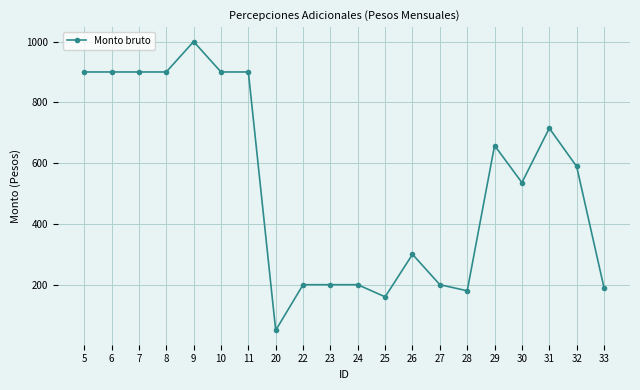

What is the value of the 7th point from the left?

900